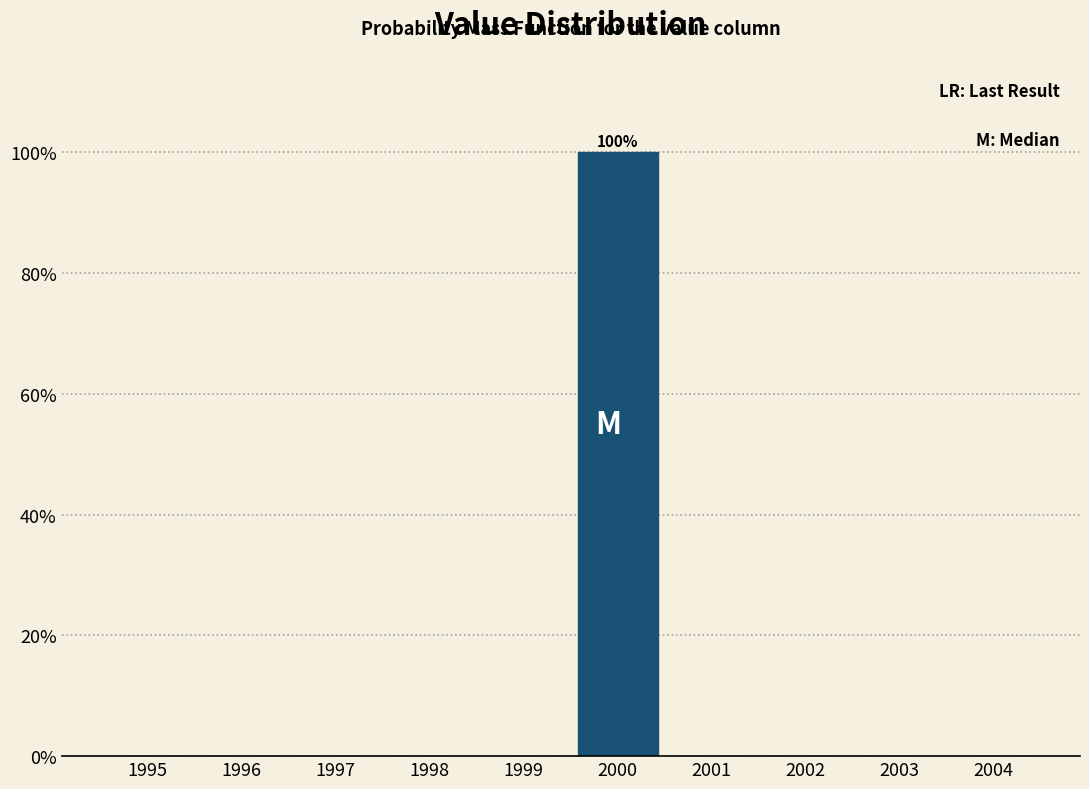

Over which range of the x-axis is the bar tallest?

1999.5 to 2000.5